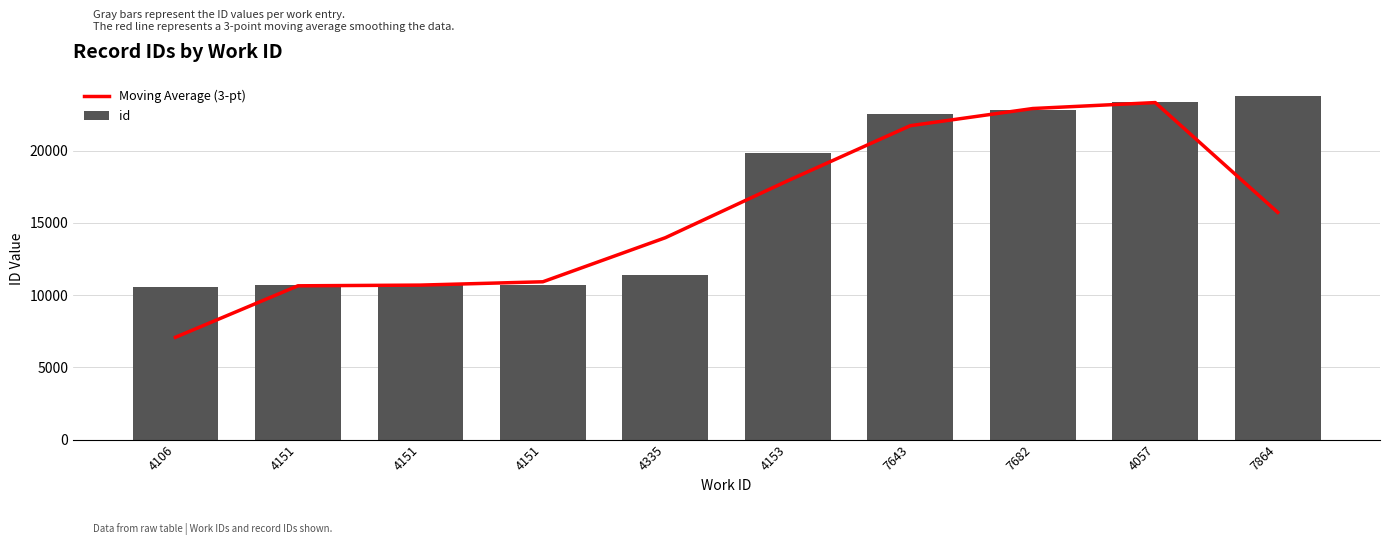

What is the difference between the Moving Average (3-pt) values at 4057 and 4151?

12401.3